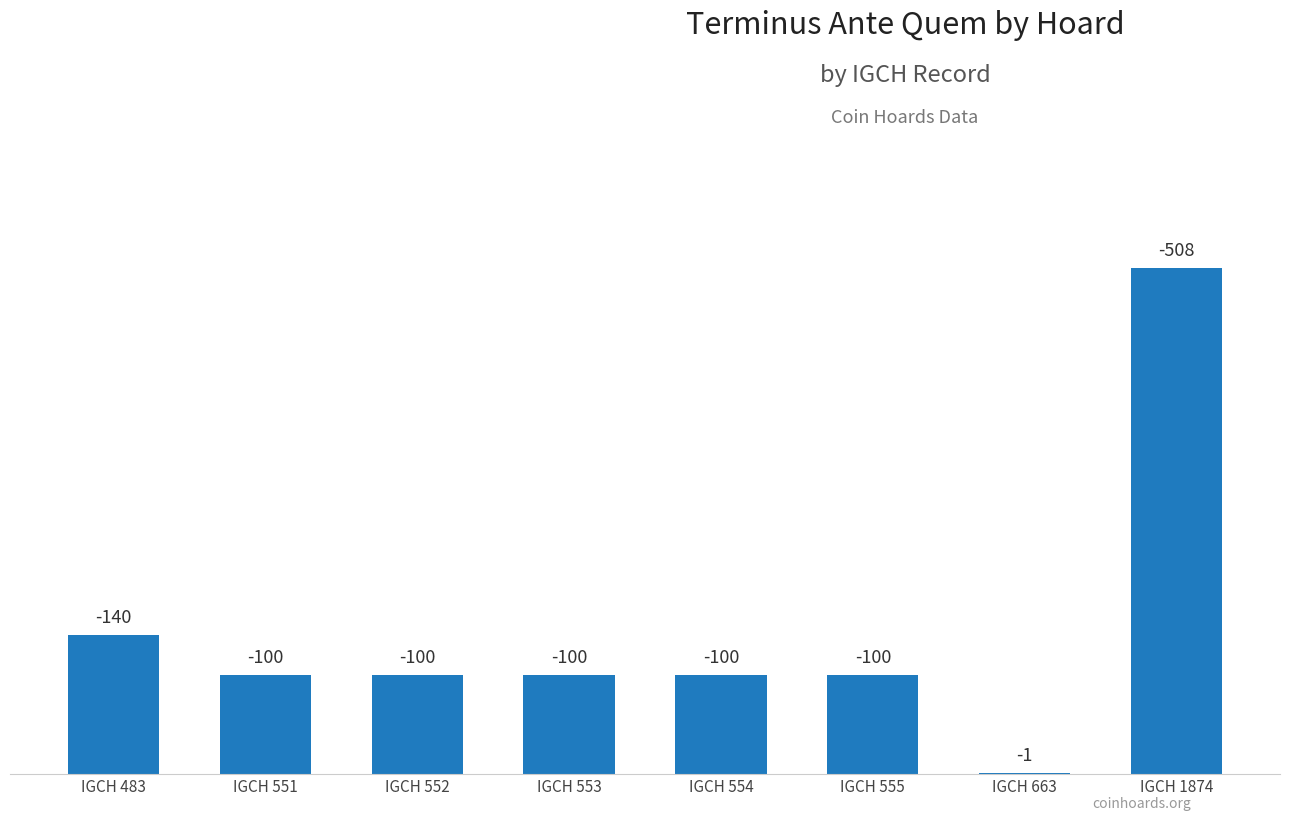

Reading right to left, extract all data points from this chart.

IGCH 1874=508	IGCH 663=1	IGCH 555=100	IGCH 554=100	IGCH 553=100	IGCH 552=100	IGCH 551=100	IGCH 483=140